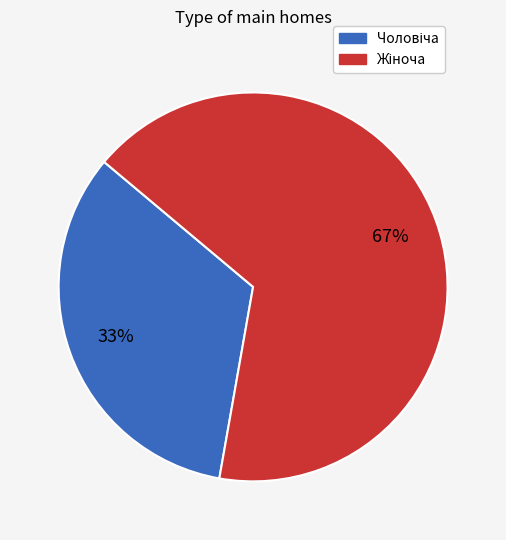

How many segments does this pie chart have?

2